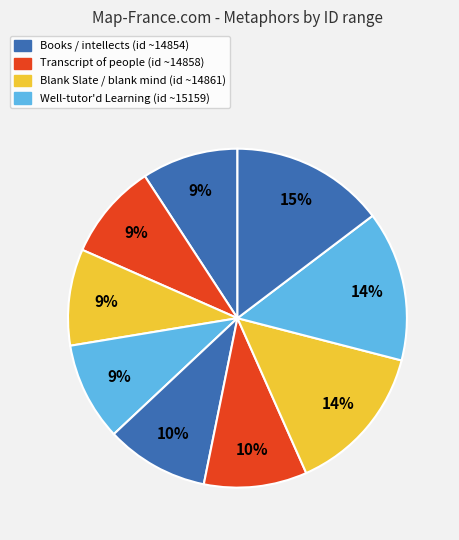

Count the number of slices in the pie.

9